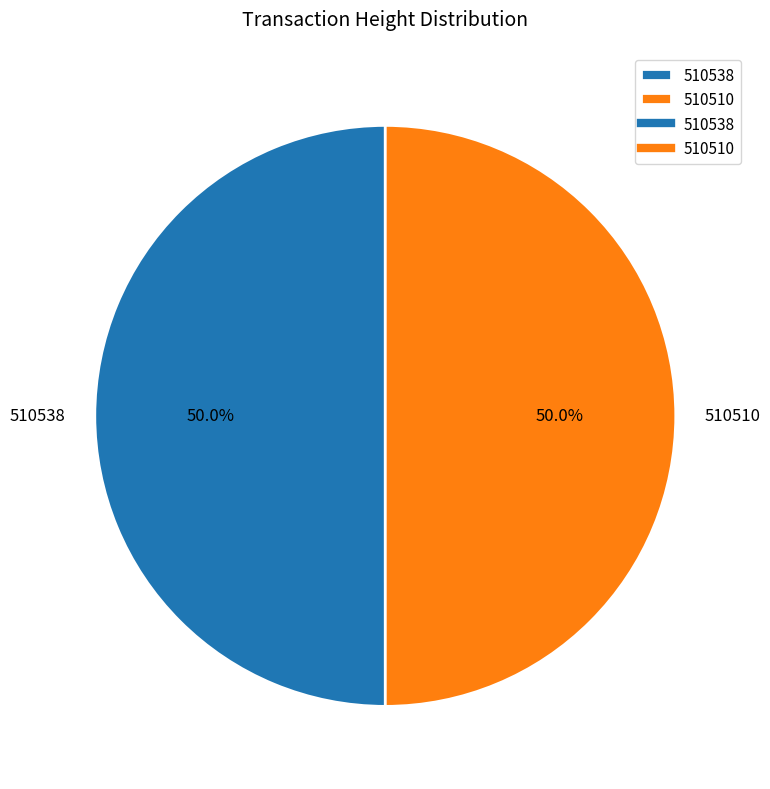

The 510510 slice represents 50% of the pie. True or false?

True